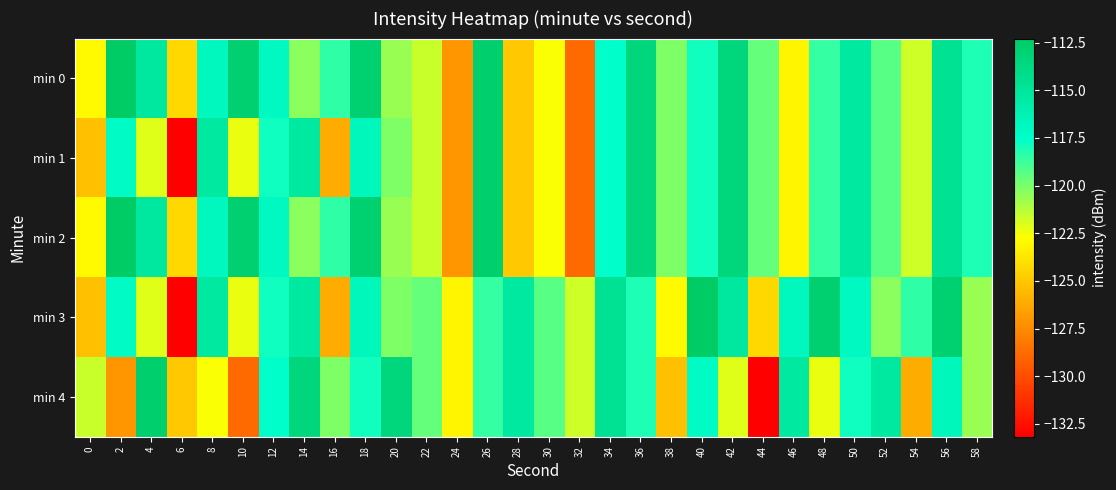

Reading left to right, extract all data points from this chart.

min 0: 0=-122.9	2=-112.3	4=-115.2	6=-124.3	8=-116.9	10=-112.8	12=-116.9	14=-120.3	16=-118.5	18=-112.8	20=-120.6	22=-121.6	24=-127.0	26=-112.7	28=-125.0	30=-122.6	32=-128.8	34=-117.5	36=-113.5	38=-120.1	40=-117.9	42=-113.5	44=-119.6	46=-123.1	48=-118.6	50=-115.3	52=-119.3	54=-121.7	56=-114.6	58=-118.1
min 1: 0=-125.3	2=-117.1	4=-122.1	6=-133.2	8=-115.3	10=-122.3	12=-117.8	14=-115.3	16=-126.1	18=-116.7	20=-120.1	22=-121.6	24=-127.0	26=-112.7	28=-125.0	30=-122.6	32=-128.8	34=-117.5	36=-113.5	38=-120.1	40=-117.9	42=-113.5	44=-119.6	46=-123.1	48=-118.6	50=-115.3	52=-119.3	54=-121.7	56=-114.6	58=-118.1
min 2: 0=-122.9	2=-112.3	4=-115.2	6=-124.3	8=-116.9	10=-112.8	12=-116.9	14=-120.3	16=-118.5	18=-112.8	20=-120.6	22=-121.6	24=-127.0	26=-112.7	28=-125.0	30=-122.6	32=-128.8	34=-117.5	36=-113.5	38=-120.1	40=-117.9	42=-113.5	44=-119.6	46=-123.1	48=-118.6	50=-115.3	52=-119.3	54=-121.7	56=-114.6	58=-118.1
min 3: 0=-125.3	2=-117.1	4=-122.1	6=-133.2	8=-115.3	10=-122.3	12=-117.8	14=-115.3	16=-126.1	18=-116.7	20=-120.1	22=-119.6	24=-123.1	26=-118.6	28=-115.3	30=-119.3	32=-121.7	34=-114.6	36=-118.1	38=-122.9	40=-112.3	42=-115.2	44=-124.3	46=-116.9	48=-112.8	50=-116.9	52=-120.3	54=-118.5	56=-112.8	58=-120.6
min 4: 0=-121.6	2=-127.0	4=-112.7	6=-125.0	8=-122.6	10=-128.8	12=-117.5	14=-113.5	16=-120.1	18=-117.9	20=-113.5	22=-119.6	24=-123.1	26=-118.6	28=-115.3	30=-119.3	32=-121.7	34=-114.6	36=-118.1	38=-125.3	40=-117.1	42=-122.1	44=-133.2	46=-115.3	48=-122.3	50=-117.8	52=-115.3	54=-126.1	56=-116.7	58=-120.6